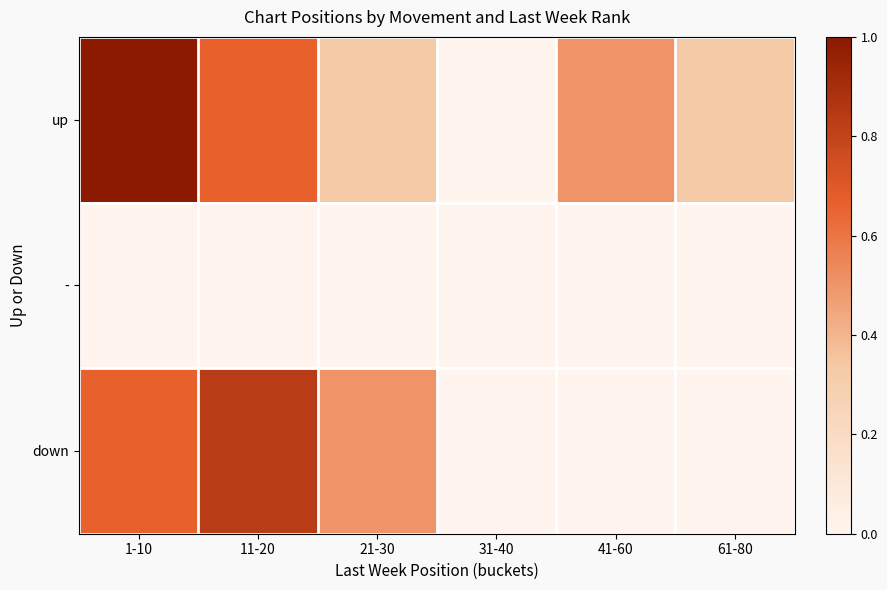

List the series in order of their overall mean, highest first.

up, down, -